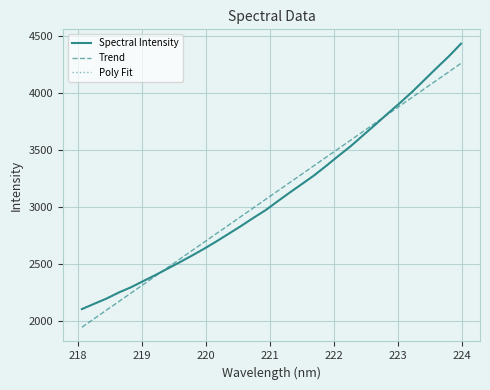

True or false: Trend and Poly Fit intersect in this chart.

True